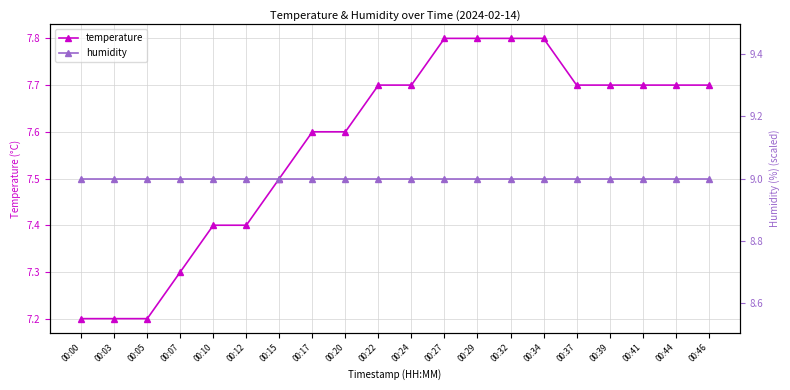

What are all the series names shown in the legend?

temperature, humidity